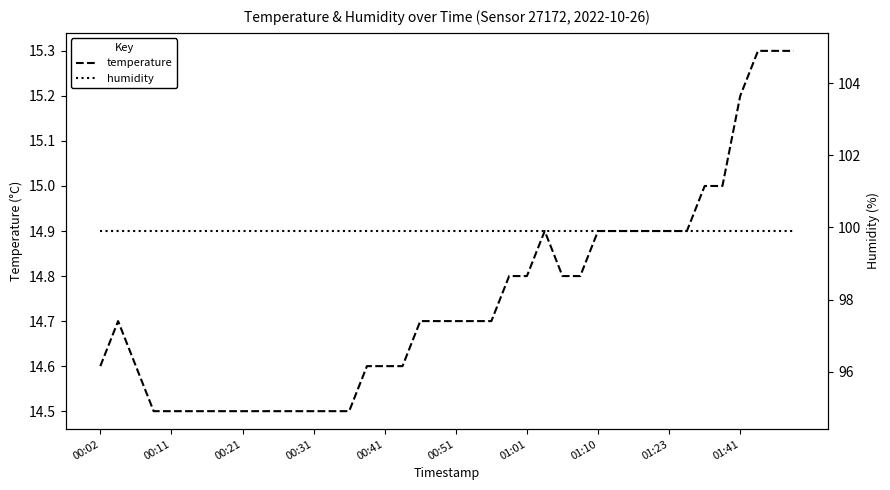

Reading left to right, list all the values displayed in this chart.

temperature: 14.6	14.7	14.6	14.5	14.5	14.5	14.5	14.5	14.5	14.5	14.5	14.5	14.5	14.5	14.5	14.6	14.6	14.6	14.7	14.7	14.7	14.7	14.7	14.8	14.8	14.9	14.8	14.8	14.9	14.9	14.9	14.9	14.9	14.9	15.0	15.0	15.2	15.3	15.3	15.3
humidity: 99.9	99.9	99.9	99.9	99.9	99.9	99.9	99.9	99.9	99.9	99.9	99.9	99.9	99.9	99.9	99.9	99.9	99.9	99.9	99.9	99.9	99.9	99.9	99.9	99.9	99.9	99.9	99.9	99.9	99.9	99.9	99.9	99.9	99.9	99.9	99.9	99.9	99.9	99.9	99.9